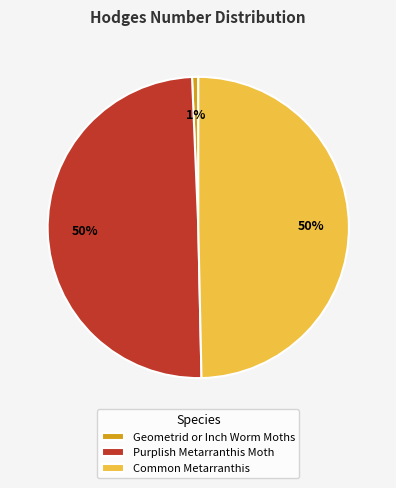

Is Geometrid or Inch Worm Moths the majority of the pie?

No